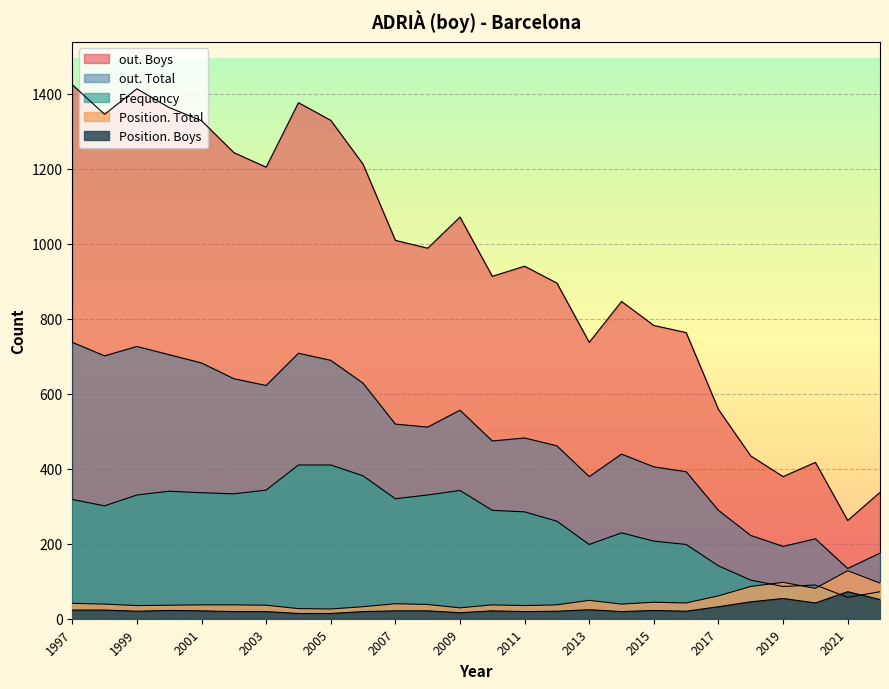

Reading left to right, extract all data points from this chart.

Frequency: 2022=72	2021=57	2020=90	2019=86	2018=103	2017=141	2016=198	2015=207	2014=229	2013=198	2012=260	2011=285	2010=289	2009=342	2008=330	2007=320	2006=381	2005=410	2004=410	2003=343	2002=333	2001=336	2000=340	1999=330	1998=301	1997=318
Position. Total: 2022=95	2021=128	2020=81	2019=97	2018=86	2017=61	2016=42	2015=44	2014=39	2013=49	2012=37	2011=35	2010=37	2009=29	2008=38	2007=40	2006=32	2005=26	2004=27	2003=36	2002=37	2001=37	2000=36	1999=35	1998=39	1997=41
Position. Boys: 2022=51	2021=72	2020=42	2019=54	2018=45	2017=32	2016=20	2015=22	2014=19	2013=24	2012=20	2011=19	2010=21	2009=16	2008=21	2007=21	2006=19	2005=14	2004=14	2003=19	2002=19	2001=21	2000=22	1999=20	1998=23	1997=23
out. Total: 2022=175	2021=134	2020=213	2019=193	2018=222	2017=289	2016=392	2015=405	2014=439	2013=379	2012=461	2011=482	2010=474	2009=556	2008=511	2007=519	2006=628	2005=689	2004=708	2003=622	2002=640	2001=682	2000=704	1999=726	1998=701	1997=737
out. Boys: 2022=337	2021=262	2020=417	2019=379	2018=434	2017=558	2016=763	2015=782	2014=846	2013=737	2012=895	2011=940	2010=913	2009=1071	2008=988	2007=1009	2006=1212	2005=1329	2004=1376	2003=1204	2002=1243	2001=1328	2000=1363	1999=1413	1998=1345	1997=1424